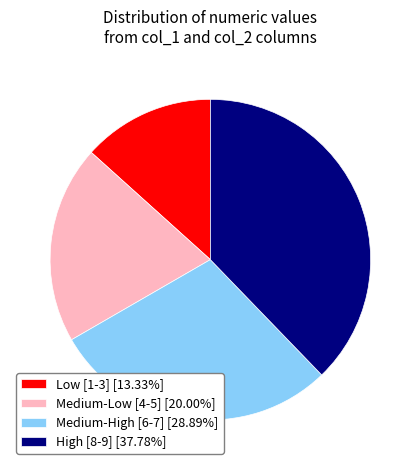

Does any single category account for the majority?

No